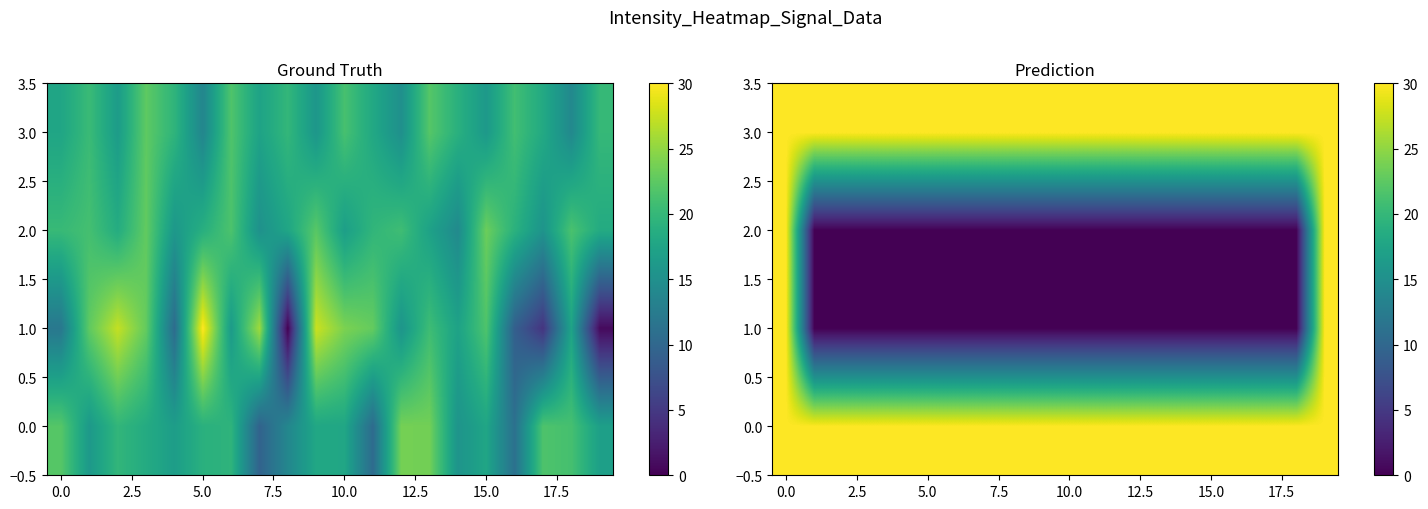

At how many categories does at least one series exceed 28?

20